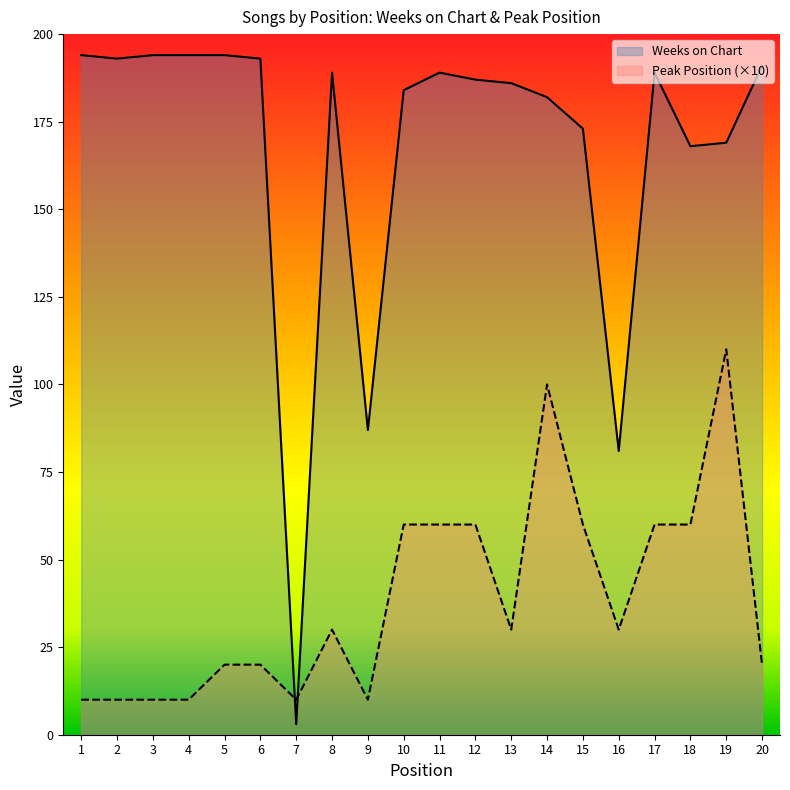

What is the sum of the Weeks on Chart values at 18 and 11?

357